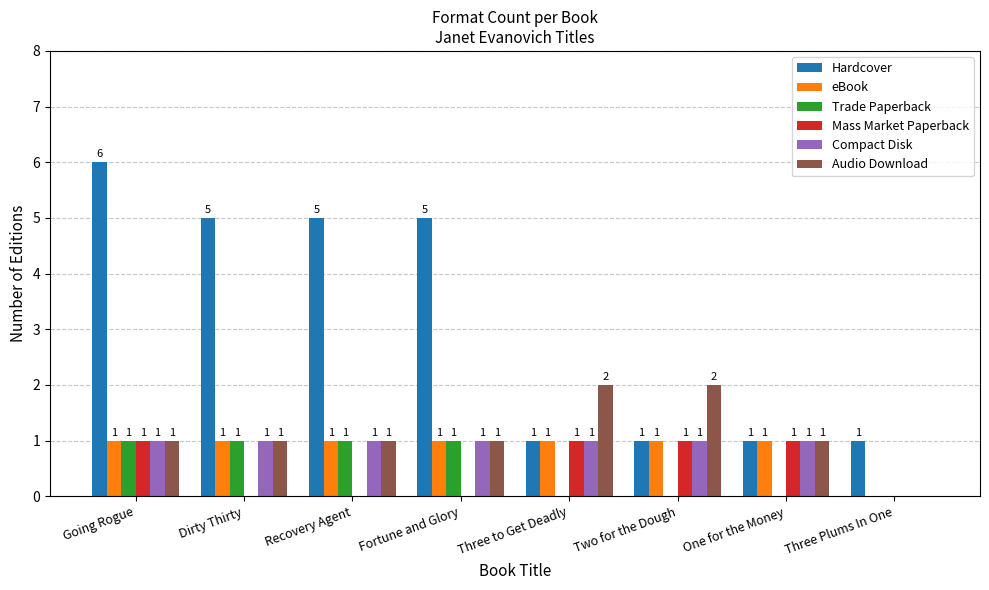

Which series changed the most between Dirty Thirty and Three Plums In One?

Hardcover